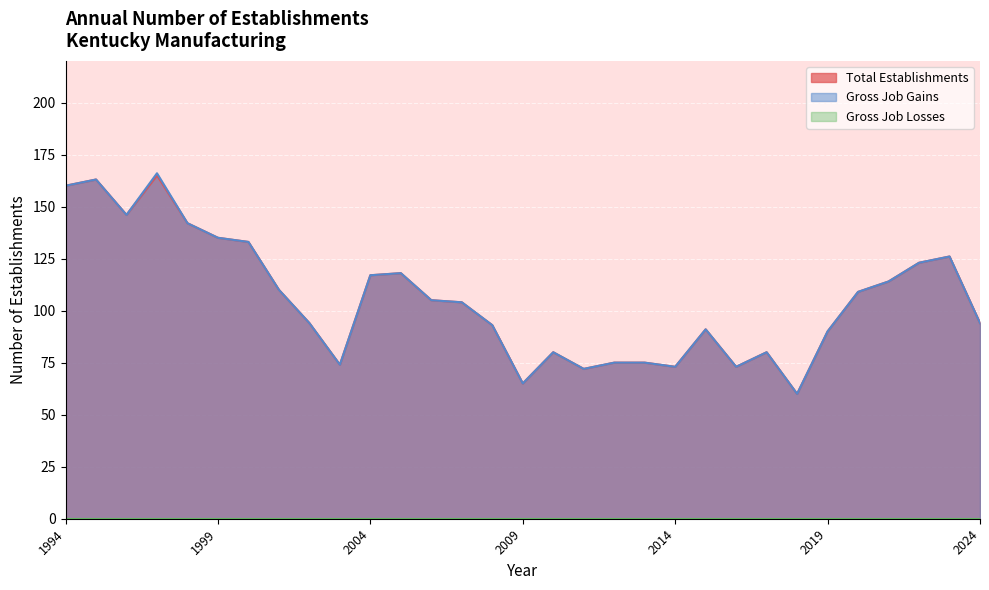

What is the difference between the Total Establishments values at 2020 and 2004?

8